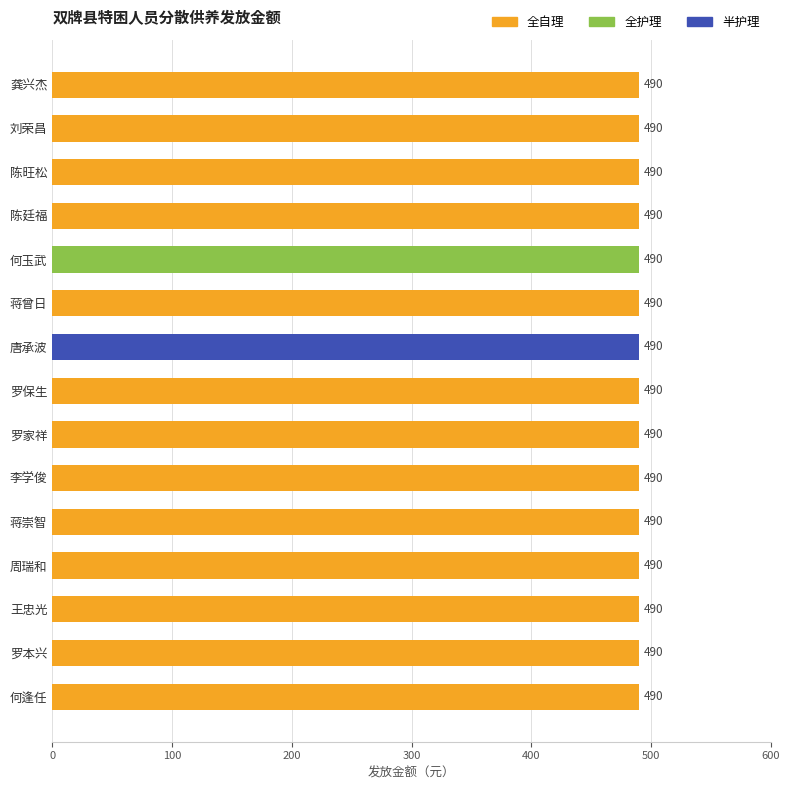

The 半护理 series shows 0 at 周瑞和. True or false?

True